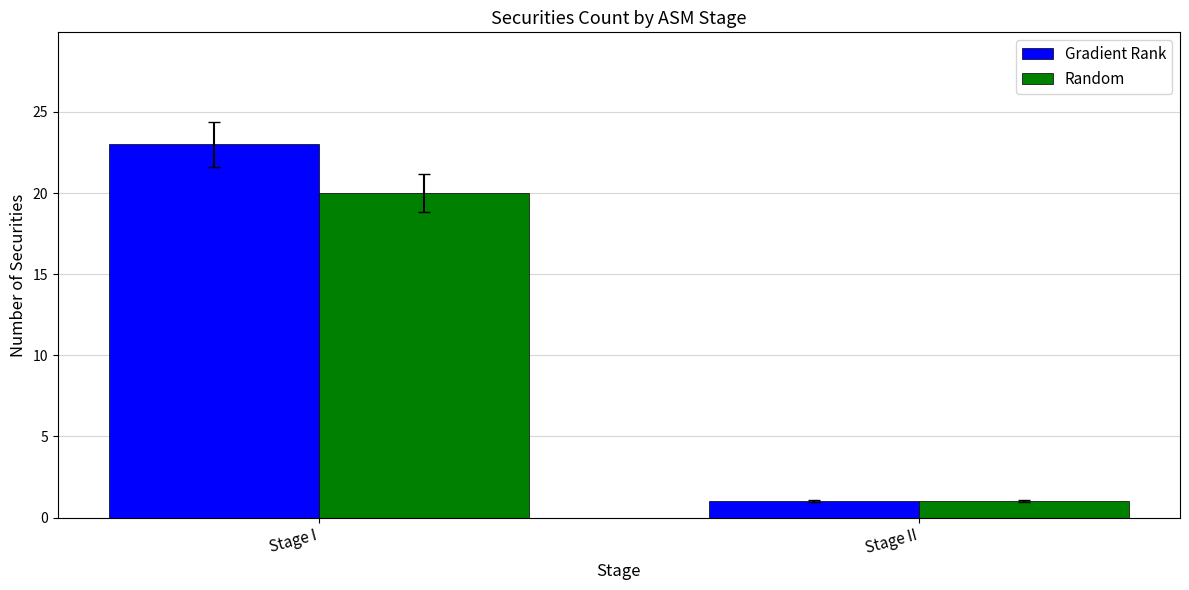

What is the label of the 1st bar from the right?

Stage II